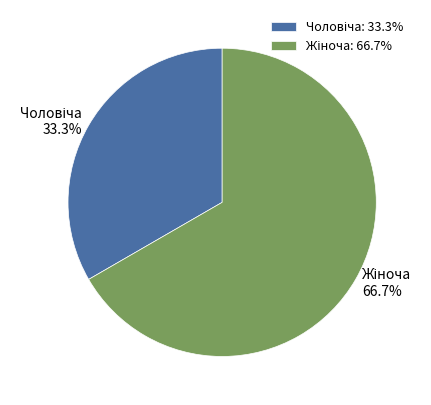

Does any single category account for the majority?

Yes